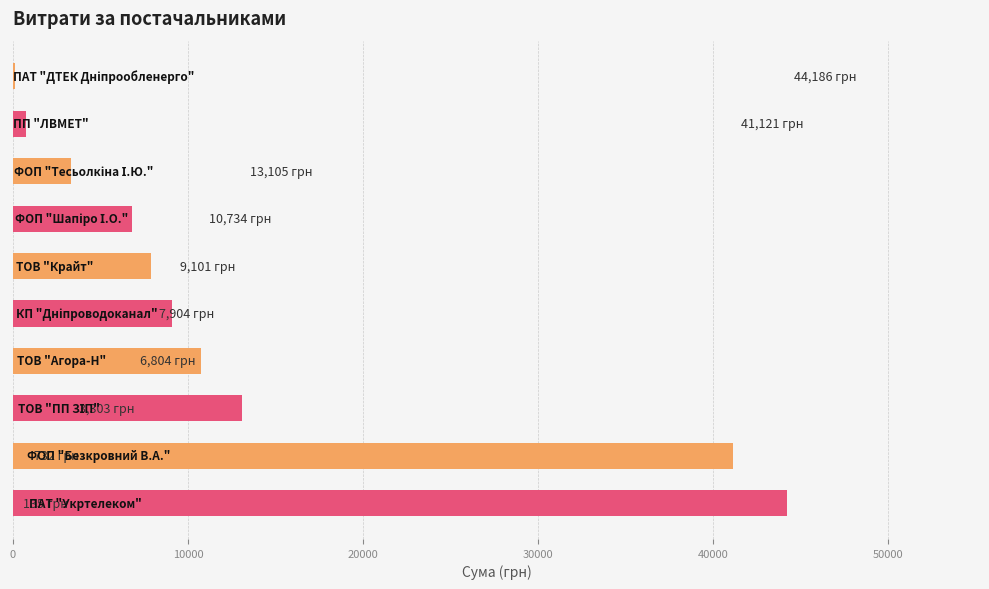

What is the maximum value shown in the chart?

44185.6